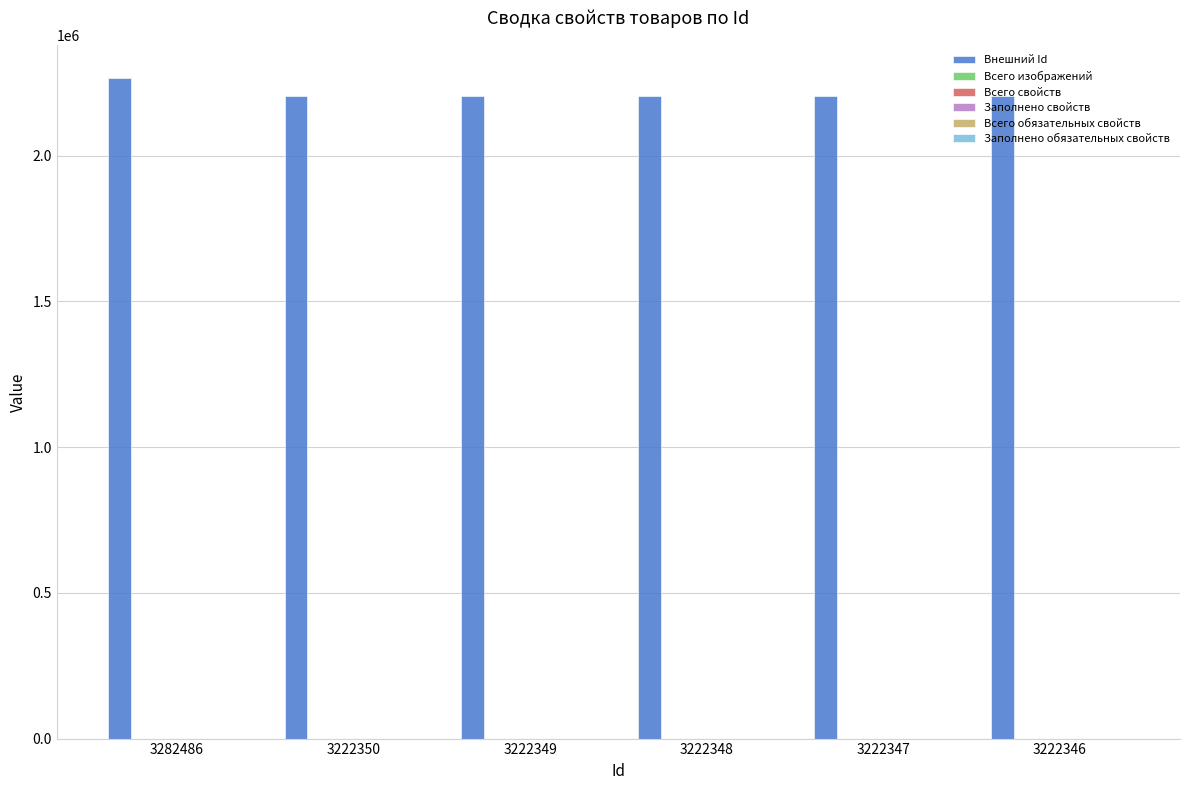

What is the smallest value displayed?

2205032